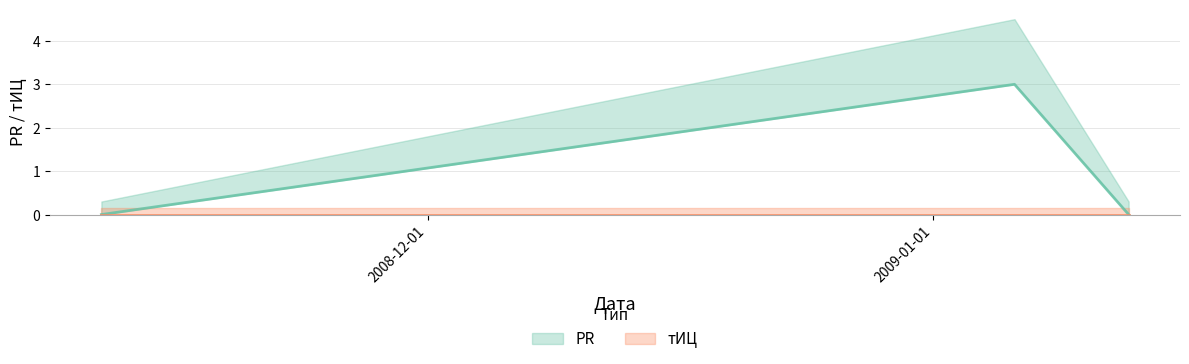

At which category does the chart reach its minimum across all series?

2008-11-11